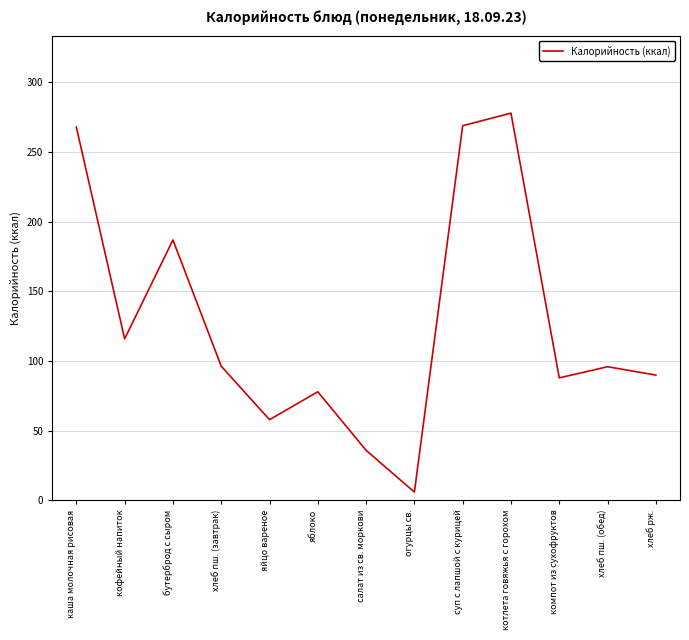

Where does the data first go above 96?

каша молочная рисовая